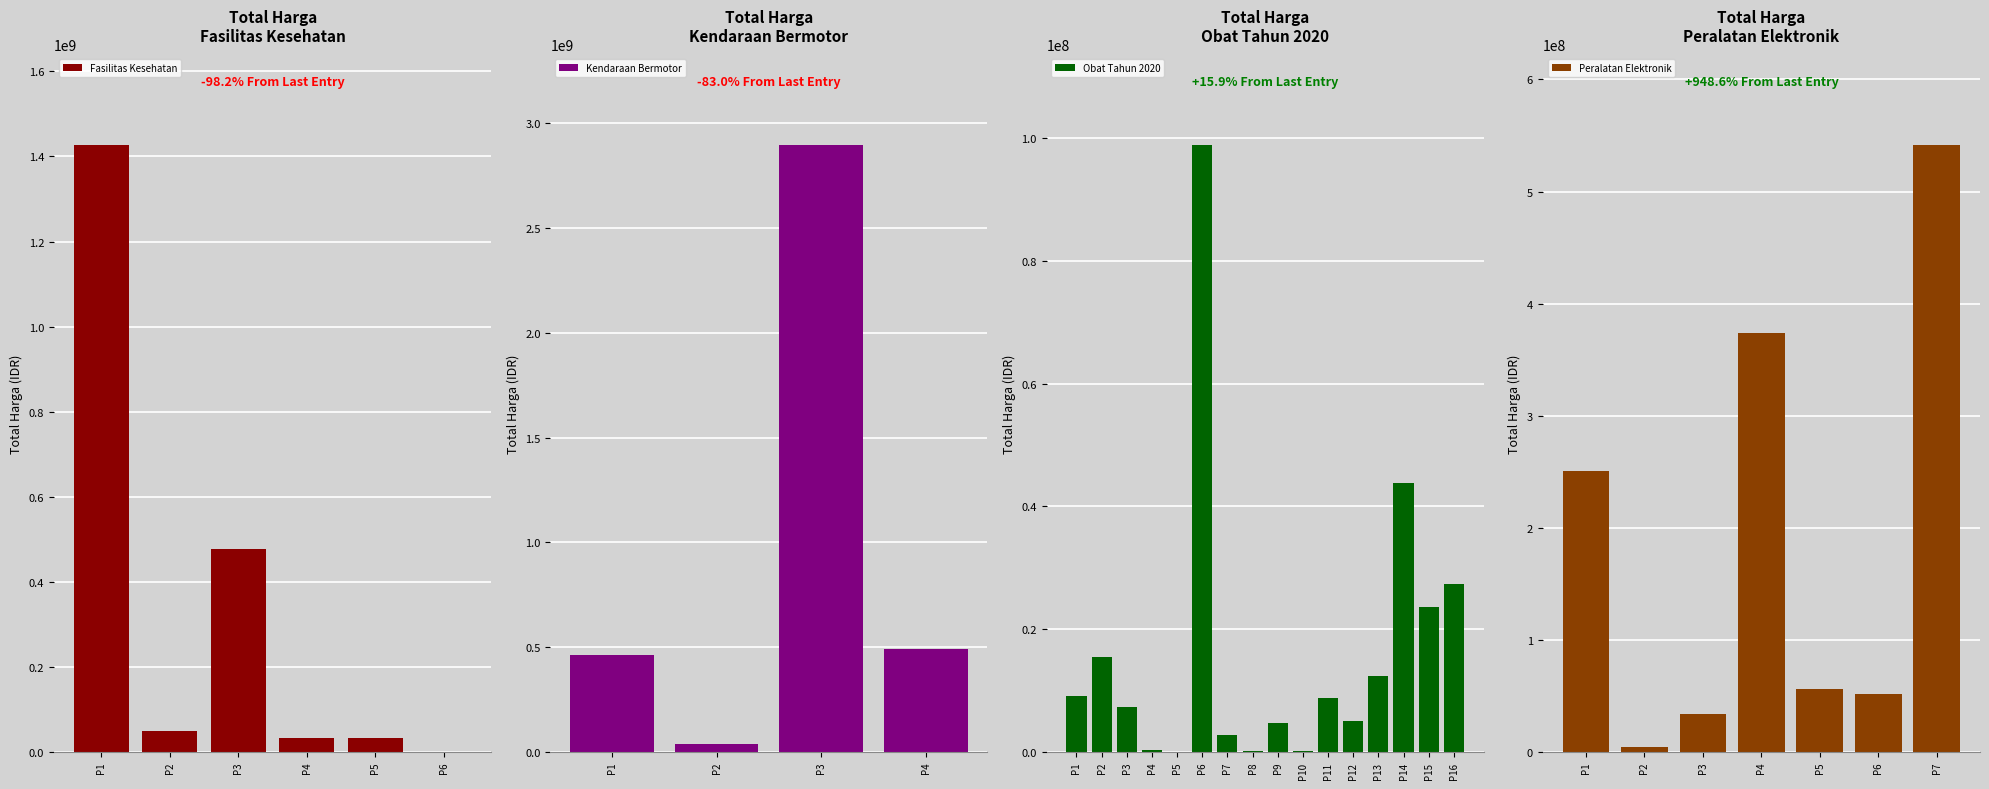

How many values exceed 27412000?

17